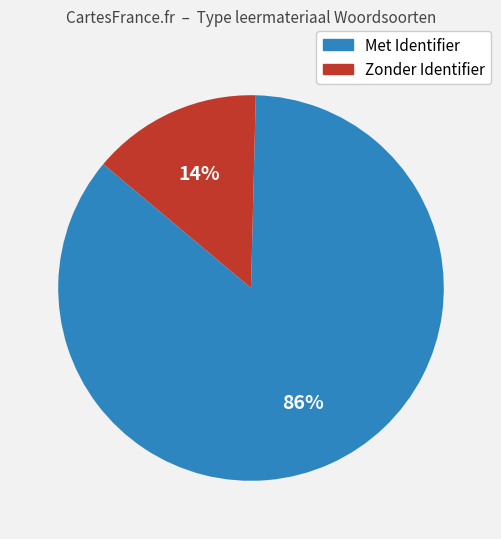

To the nearest percent, what is the average slice percentage?

50%